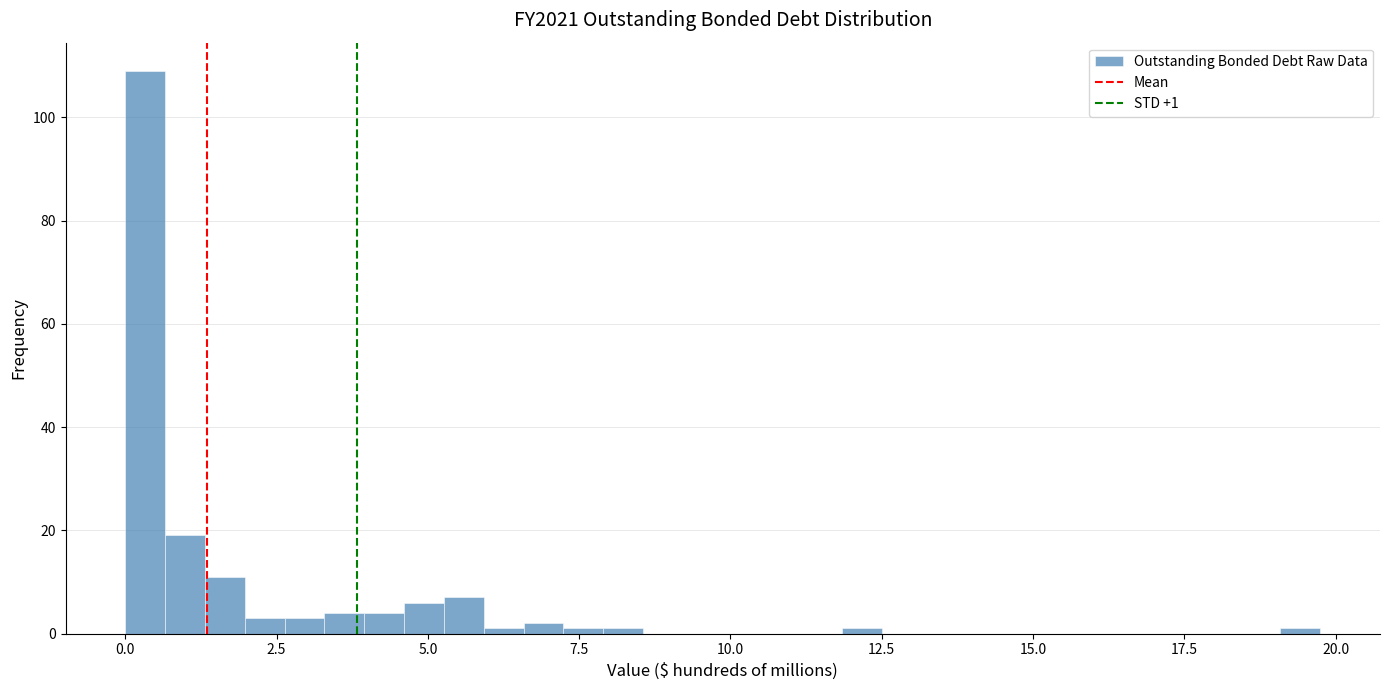

Read against the x-axis, roughly where is the centre of the tallest bar?

0.5